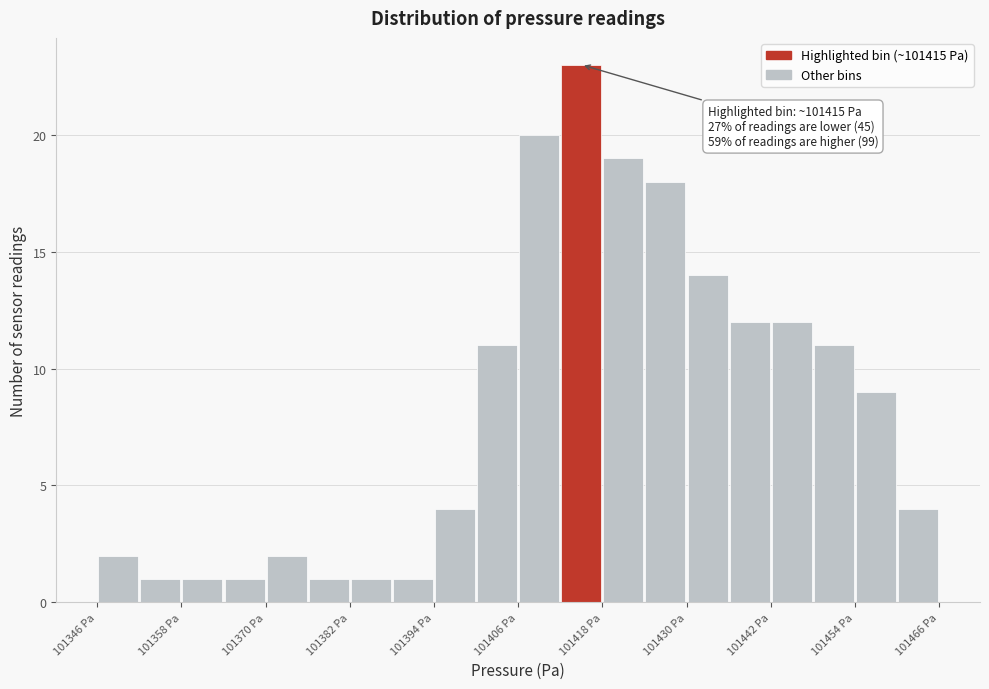

Read against the x-axis, roughly where is the centre of the tallest bar?

101414